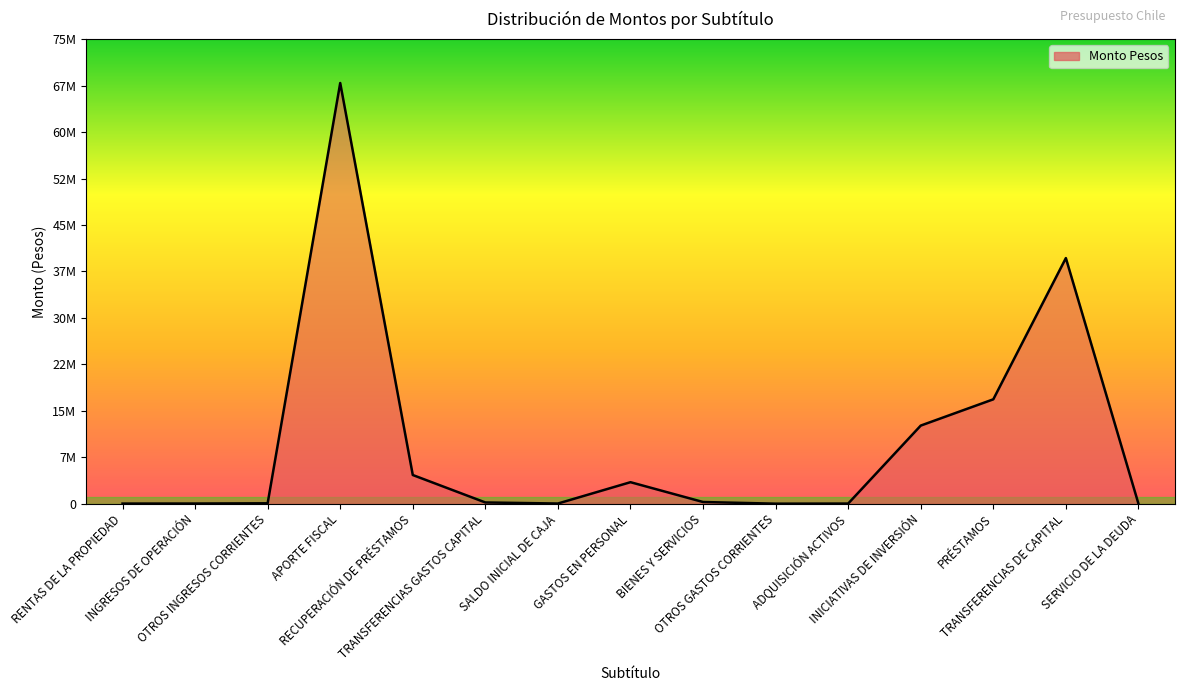

Which category has the lowest value across all series?

OTROS GASTOS CORRIENTES